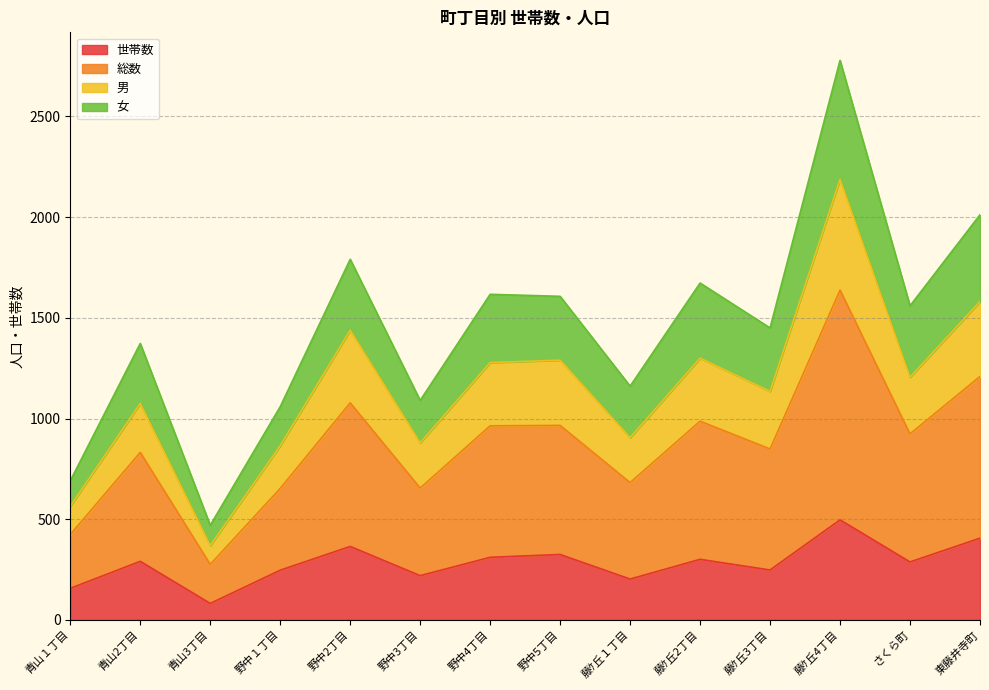

Does the chart display data point markers on the line(s)?

No